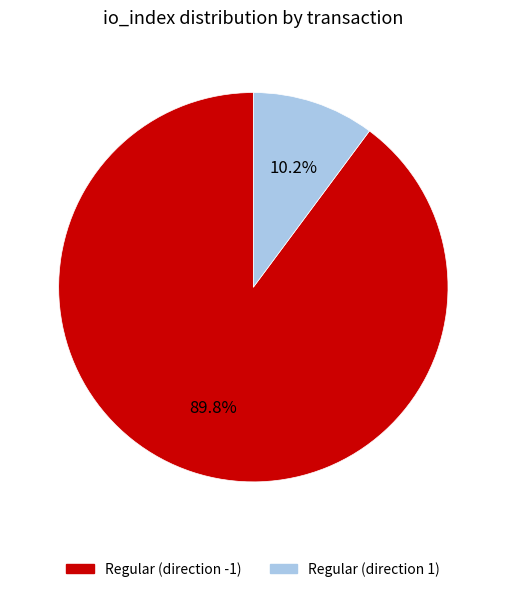

How many segments does this pie chart have?

2